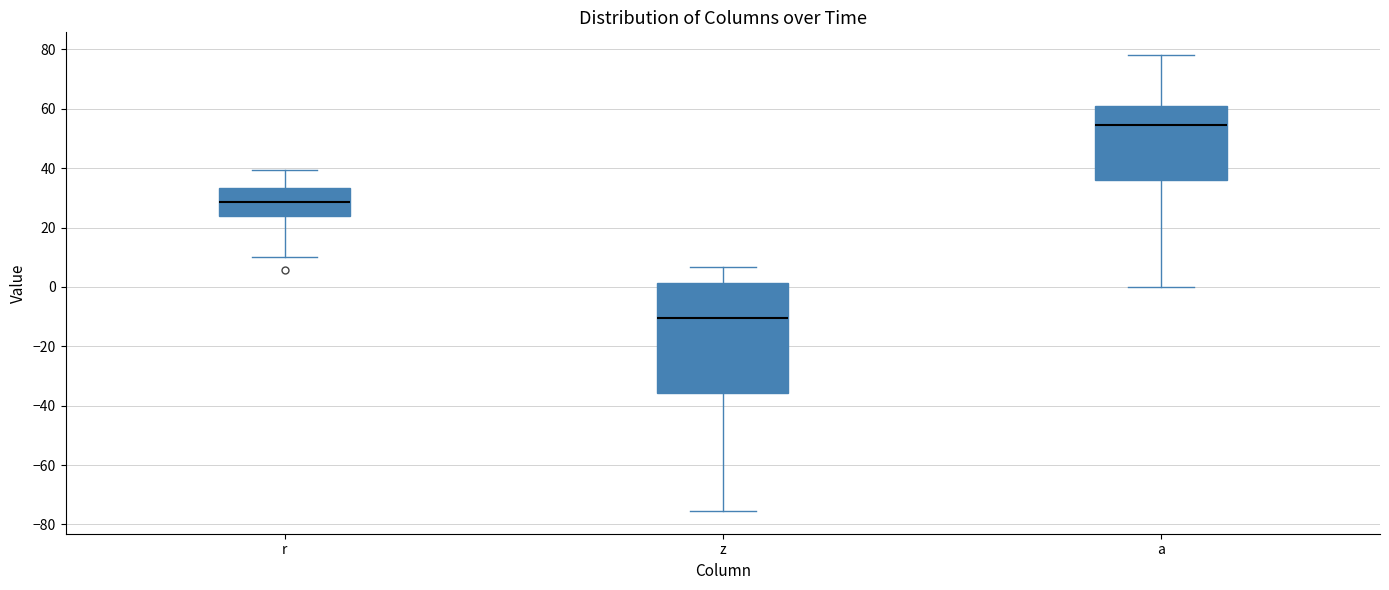

Reading left to right, read every box against the y-axis: the position of its median line, the range the box covers, and the ends of its whiskers. The values are not printed on the chart, so give them approximately, as read against the axis.

r: median 28, box 24 to 34, whiskers 10 to 40
z: median -10, box -36 to 2, whiskers -76 to 6
a: median 54, box 36 to 60, whiskers 0 to 78